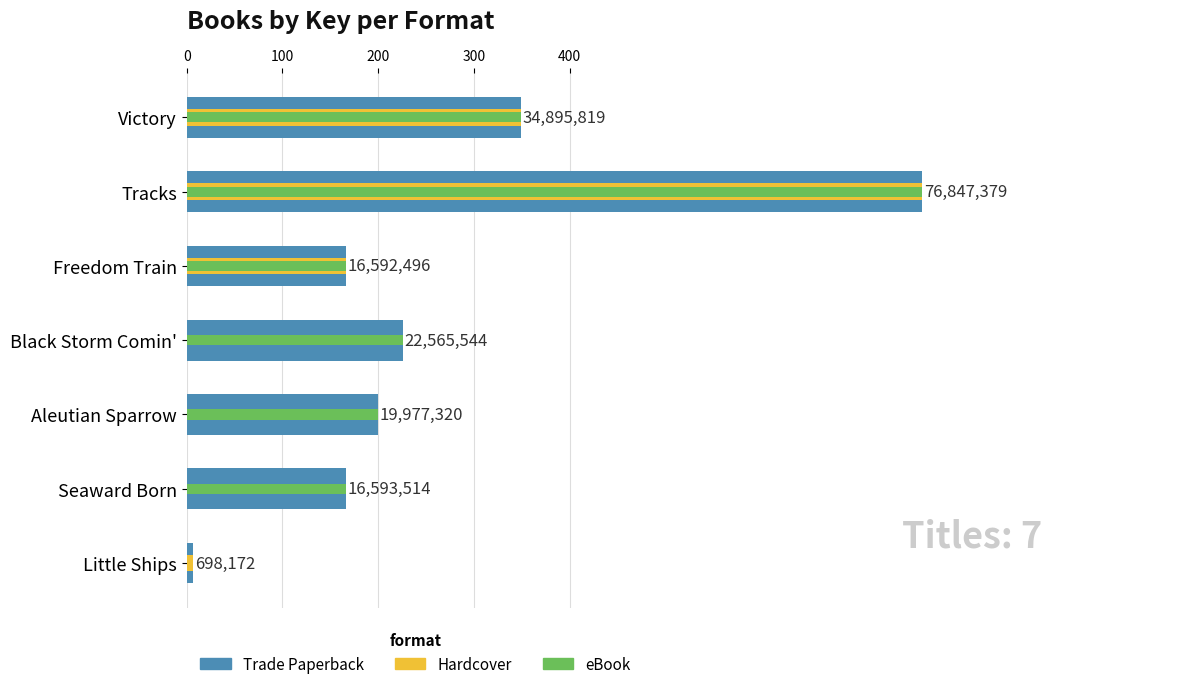

What is the average value?

26881463